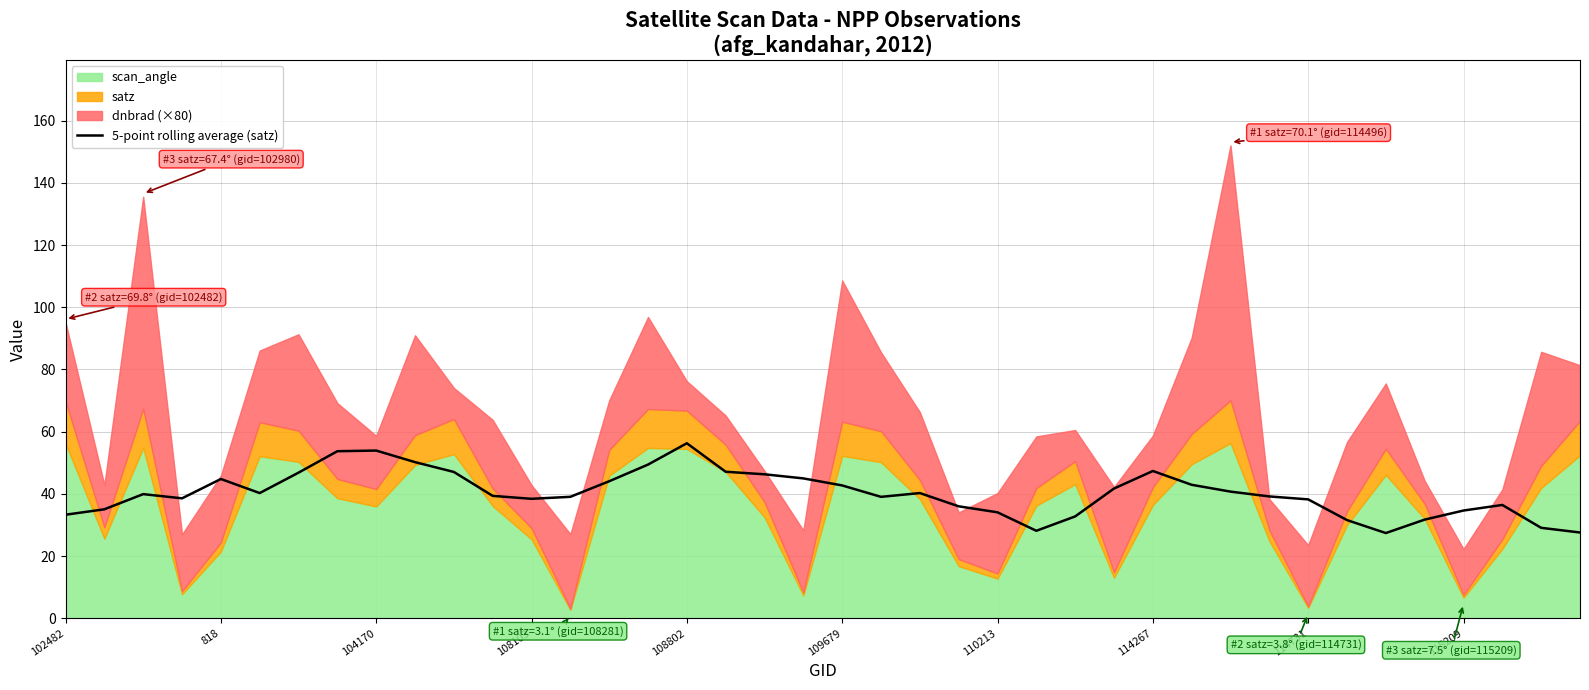

The value of 5-point rolling average (satz) at 114267 is 47.3. True or false?

True